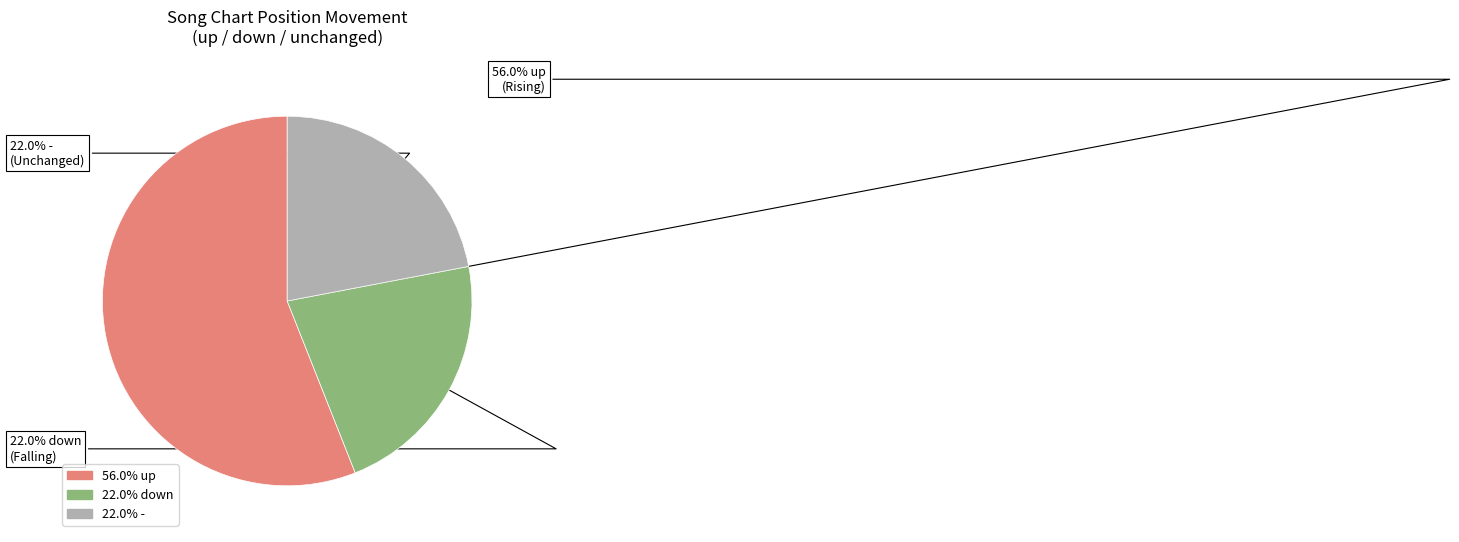

How many slices are in this pie chart?

3